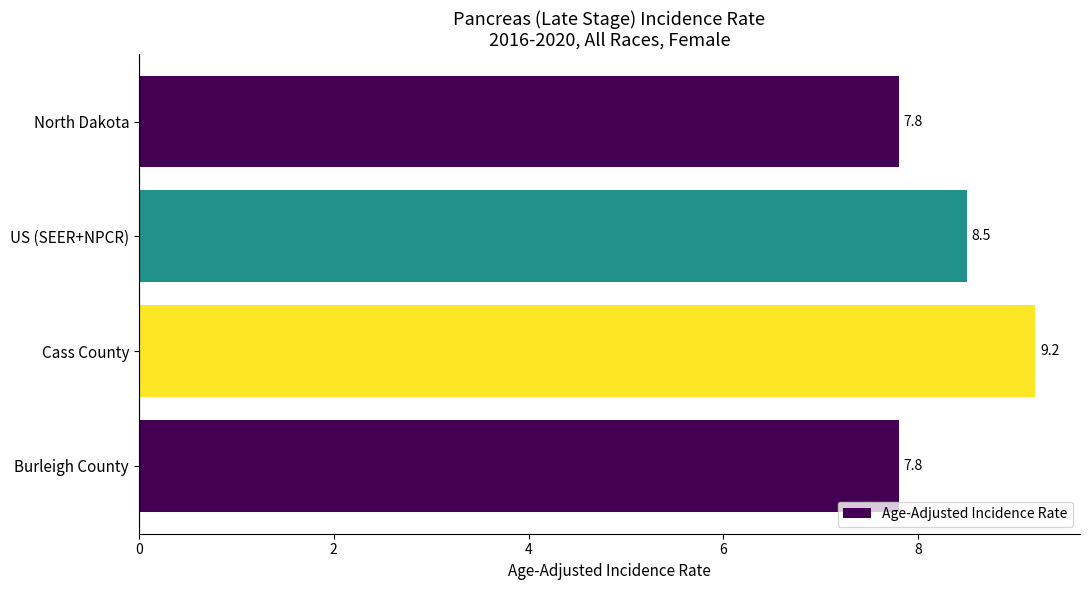

What is the change in value from US (SEER+NPCR) to Burleigh County?

-0.7